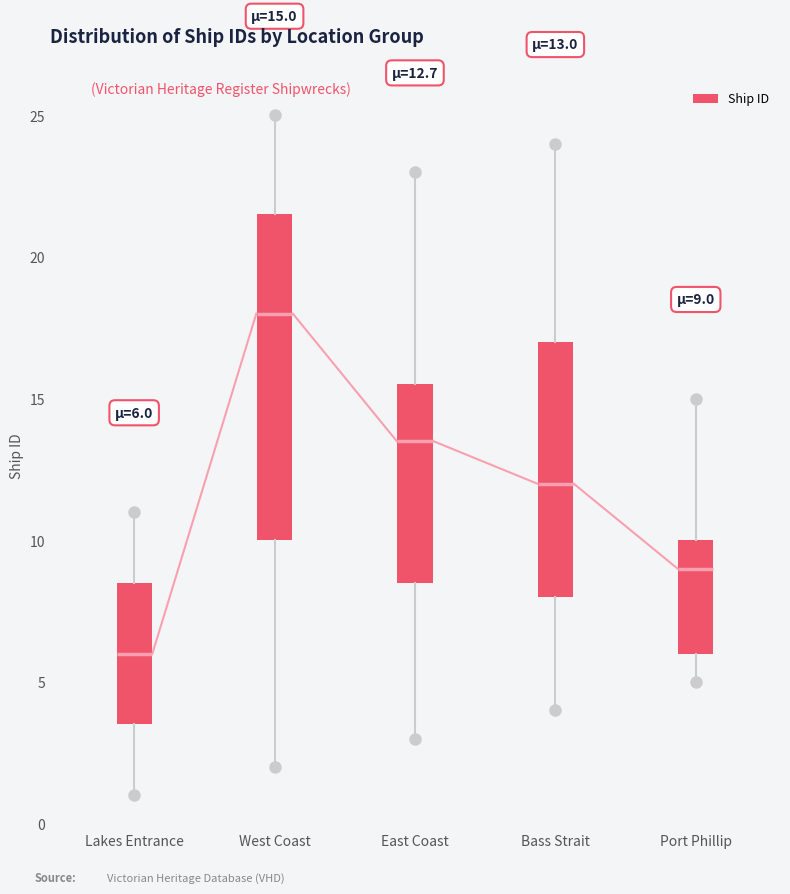

Which box has the lowest median line?

Lakes Entrance